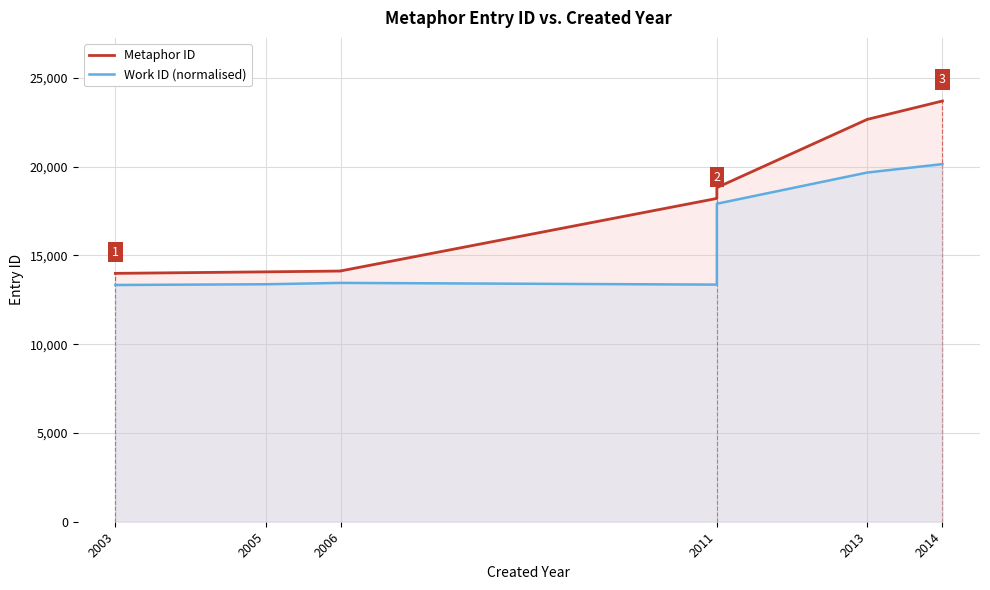

What is the minimum value for Work ID (normalised)?

13331.4